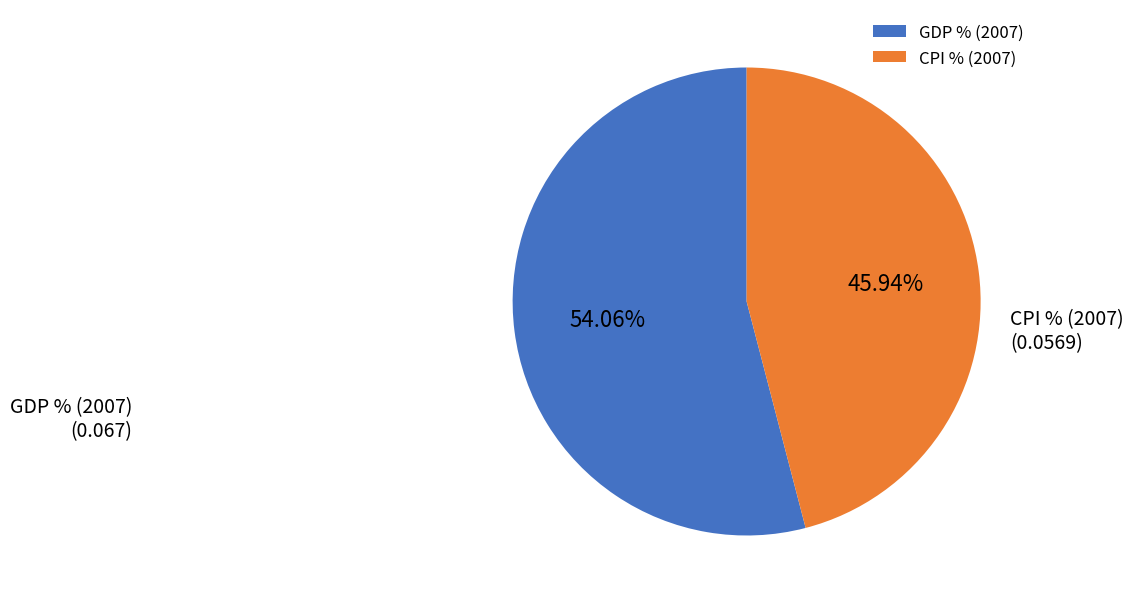

Which category accounts for the majority?

GDP % (2007)